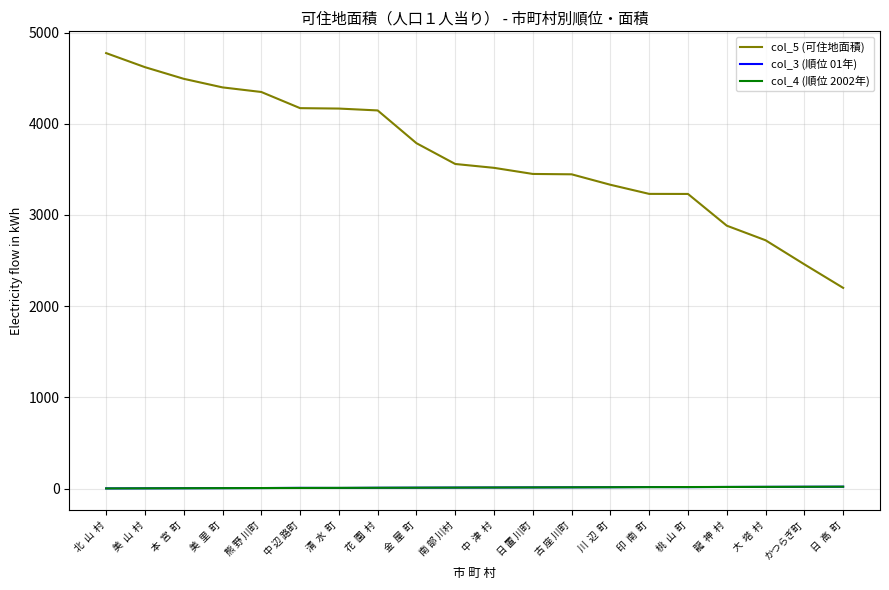

How many lines are shown in the chart?

3